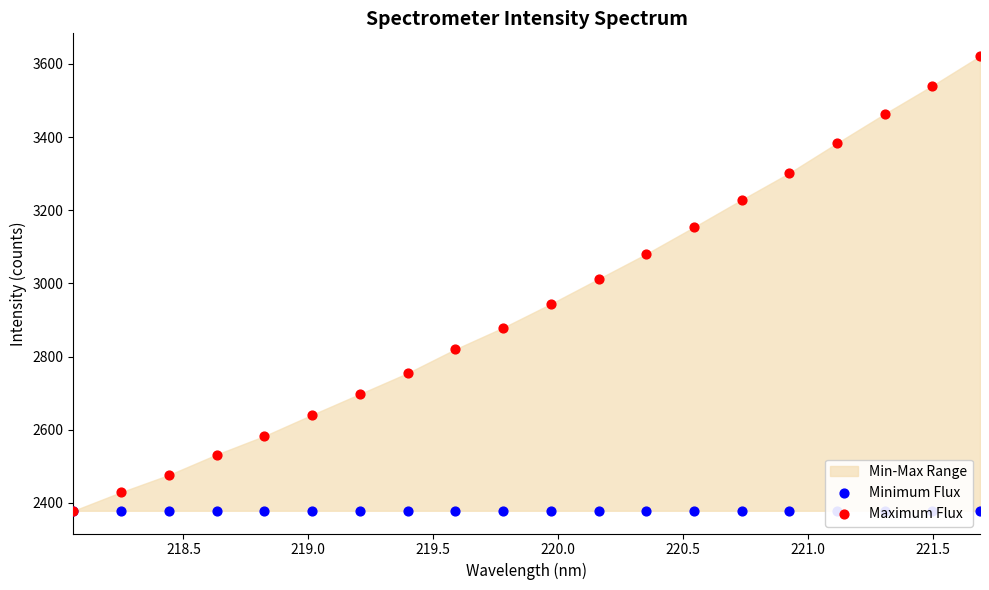

Which series has the largest total across all categories?

Maximum Flux